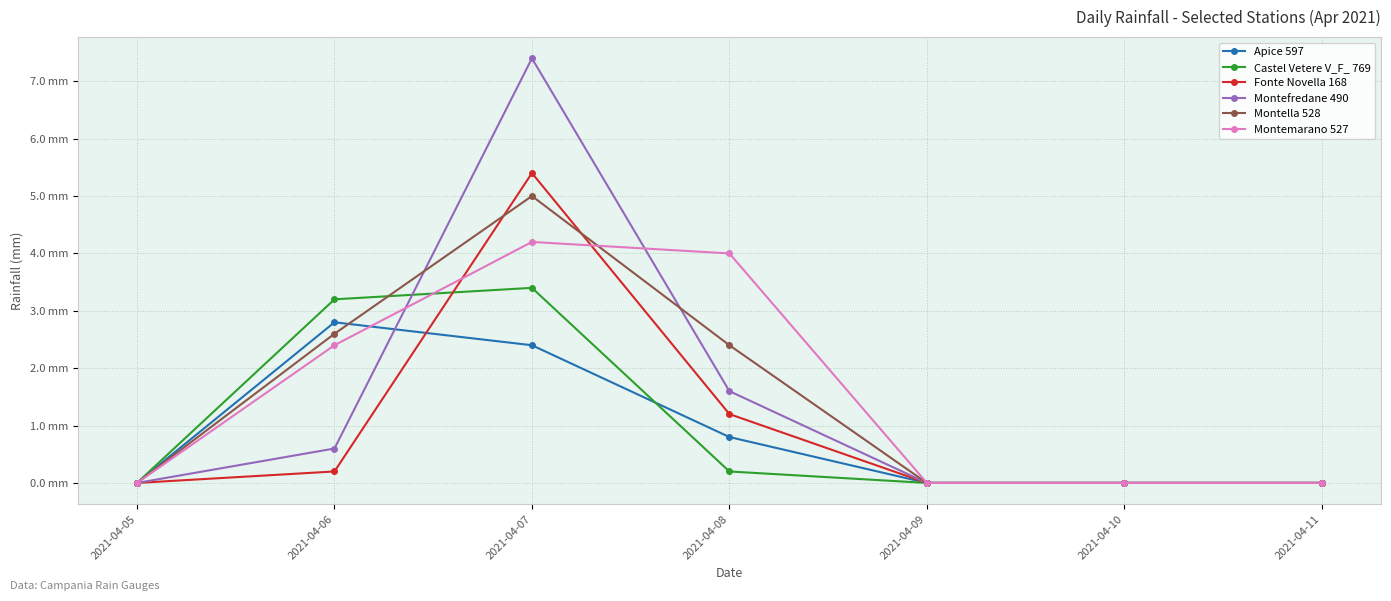

List the series in order of their peak value, highest first.

Montefredane 490, Fonte Novella 168, Montella 528, Montemarano 527, Castel Vetere V_F_ 769, Apice 597